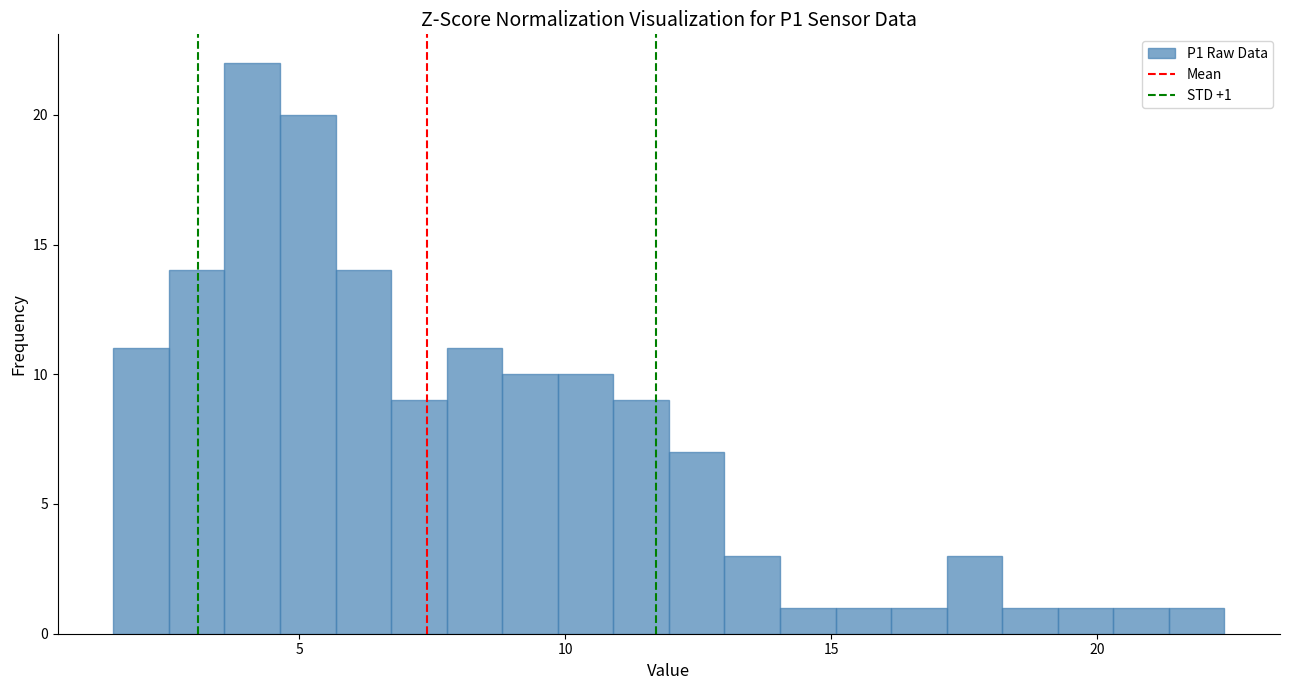

Read against the x-axis, roughly where is the centre of the tallest bar?

4.0